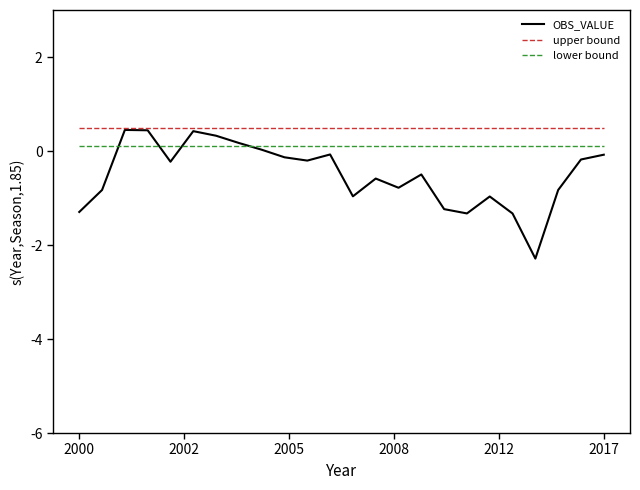

Which series has the largest total across all categories?

upper bound